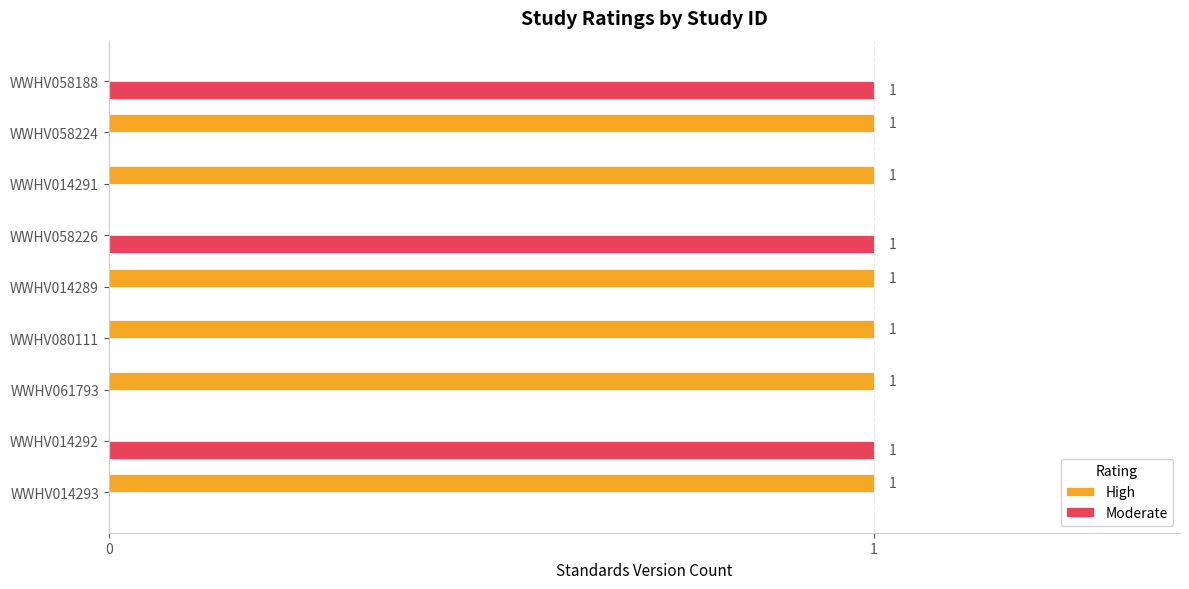

True or false: High has a value of 1 at WWHV014291.

True